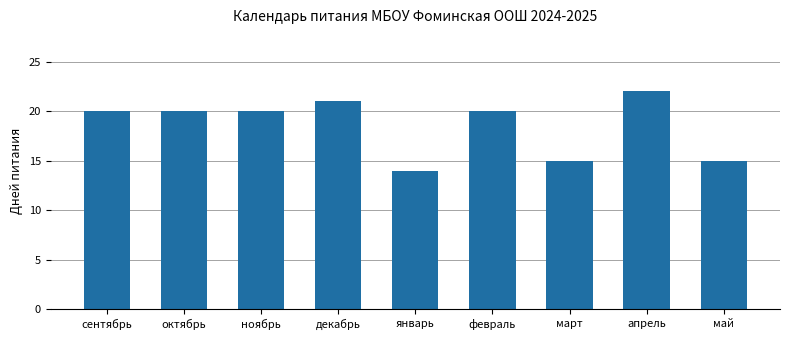

What is the ratio of the value at сентябрь to the value at февраль?

1.0